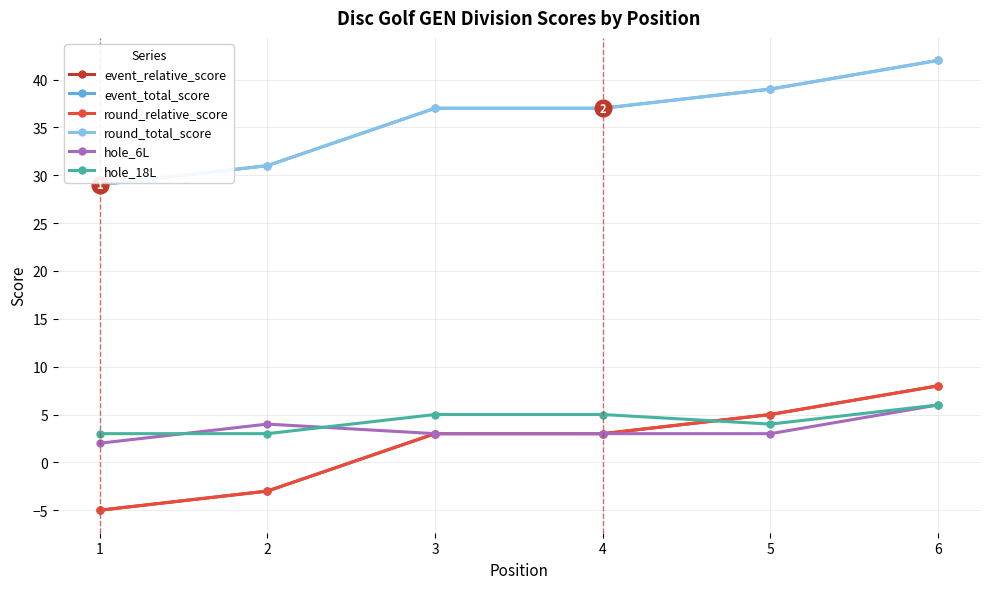

What is the maximum value for hole_18L?

6